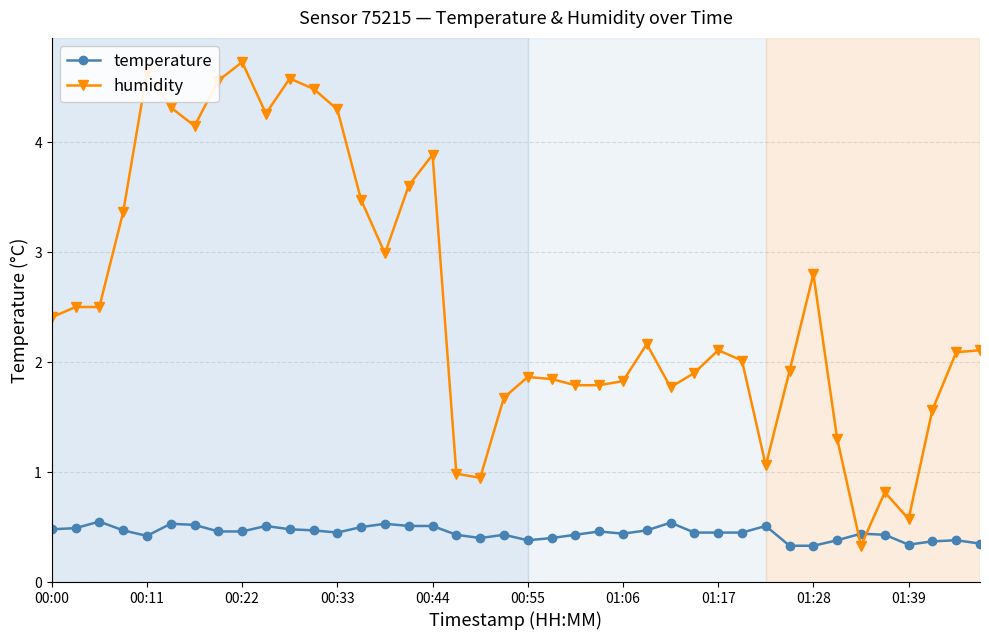

What is the average value of the humidity series?

2.6